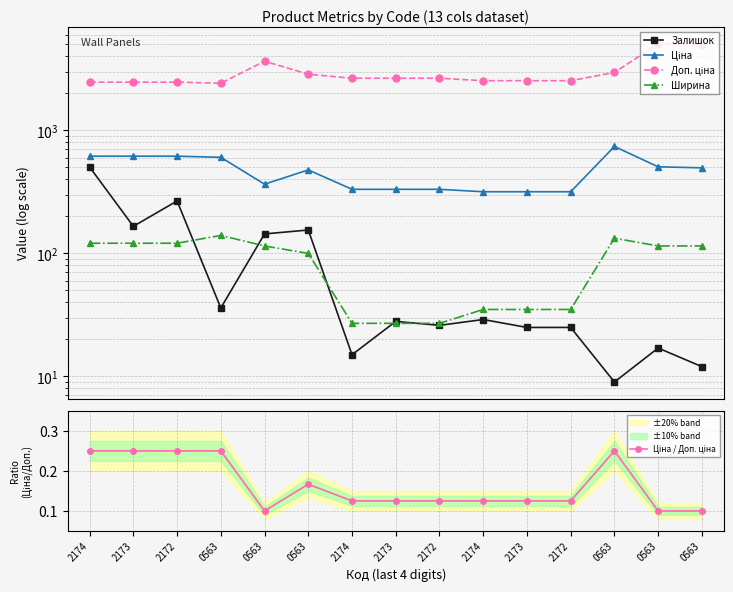

What is the difference between the maximum and minimum values in the Ширина series?

113.0